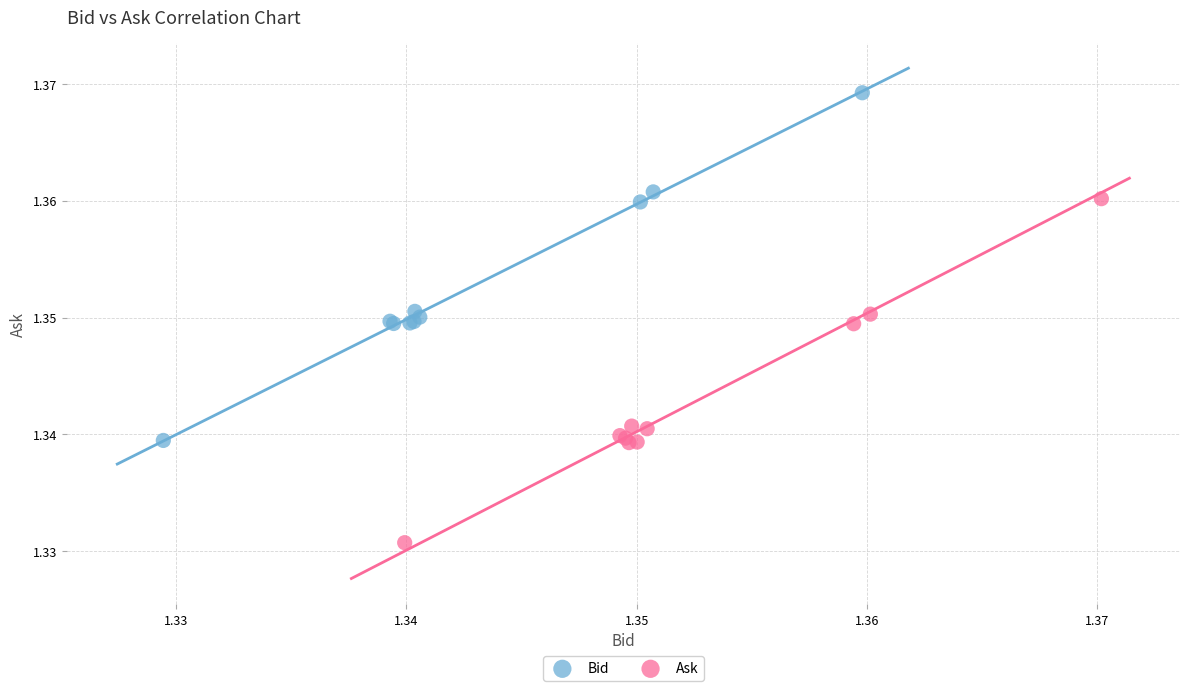

Which series has the largest Y range (max minus min)?

Bid